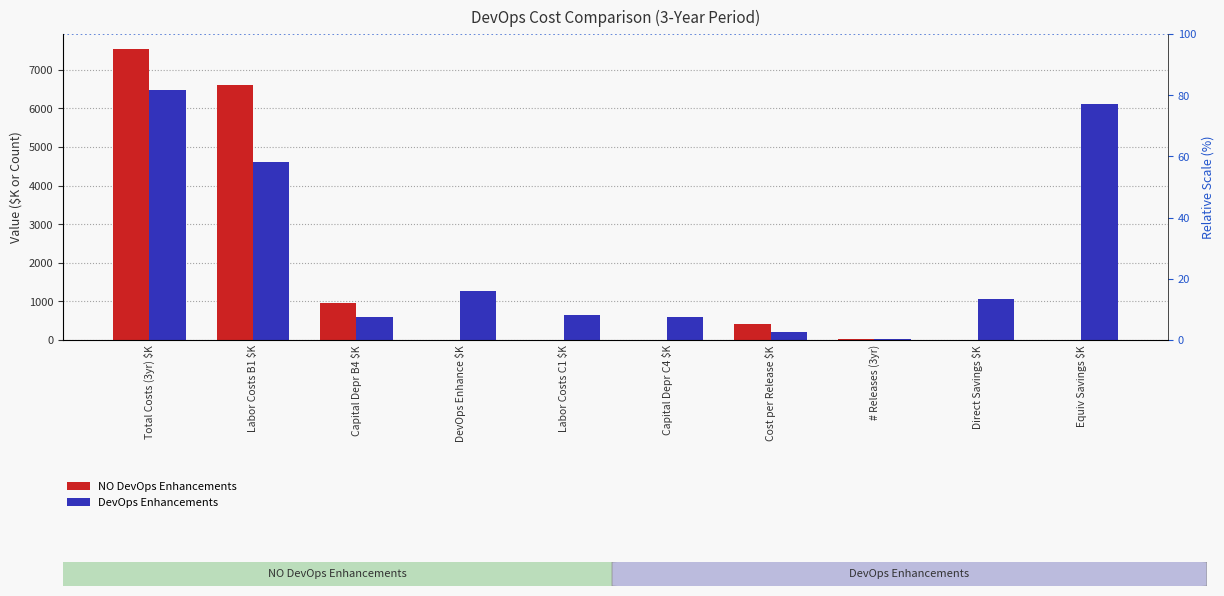

Which label corresponds to the smallest value in the chart?

DevOps Enhance $K